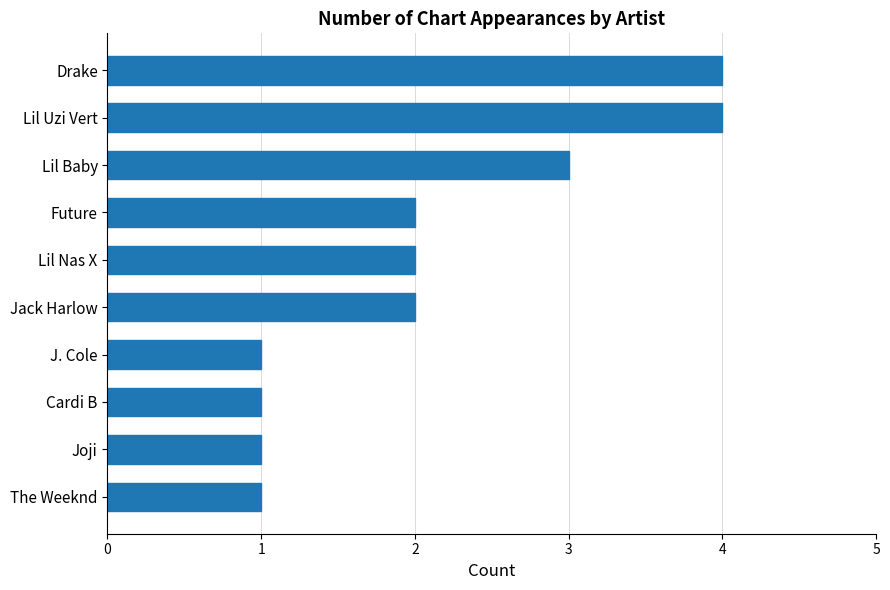

How many data points does each series have?

10